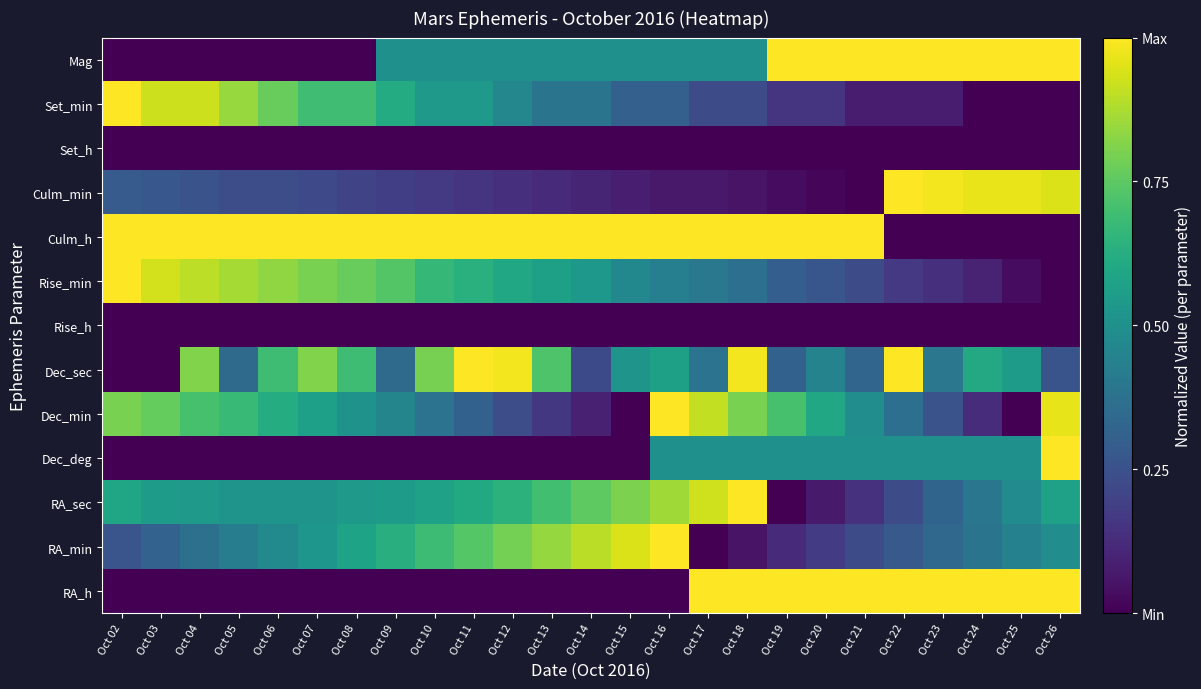

Reading left to right, list all the values displayed in this chart.

RA_h: Oct 02=0.0	Oct 03=0.0	Oct 04=0.0	Oct 05=0.0	Oct 06=0.0	Oct 07=0.0	Oct 08=0.0	Oct 09=0.0	Oct 10=0.0	Oct 11=0.0	Oct 12=0.0	Oct 13=0.0	Oct 14=0.0	Oct 15=0.0	Oct 16=0.0	Oct 17=1.0	Oct 18=1.0	Oct 19=1.0	Oct 20=1.0	Oct 21=1.0	Oct 22=1.0	Oct 23=1.0	Oct 24=1.0	Oct 25=1.0	Oct 26=1.0
RA_min: Oct 02=0.3	Oct 03=0.3	Oct 04=0.4	Oct 05=0.4	Oct 06=0.5	Oct 07=0.5	Oct 08=0.6	Oct 09=0.6	Oct 10=0.7	Oct 11=0.7	Oct 12=0.8	Oct 13=0.8	Oct 14=0.9	Oct 15=0.9	Oct 16=1.0	Oct 17=0.0	Oct 18=0.1	Oct 19=0.1	Oct 20=0.2	Oct 21=0.2	Oct 22=0.3	Oct 23=0.3	Oct 24=0.4	Oct 25=0.4	Oct 26=0.5
RA_sec: Oct 02=0.6	Oct 03=0.6	Oct 04=0.5	Oct 05=0.5	Oct 06=0.5	Oct 07=0.5	Oct 08=0.5	Oct 09=0.6	Oct 10=0.6	Oct 11=0.6	Oct 12=0.6	Oct 13=0.7	Oct 14=0.8	Oct 15=0.8	Oct 16=0.9	Oct 17=0.9	Oct 18=1.0	Oct 19=0.0	Oct 20=0.1	Oct 21=0.1	Oct 22=0.2	Oct 23=0.3	Oct 24=0.4	Oct 25=0.5	Oct 26=0.6
Dec_deg: Oct 02=0.0	Oct 03=0.0	Oct 04=0.0	Oct 05=0.0	Oct 06=0.0	Oct 07=0.0	Oct 08=0.0	Oct 09=0.0	Oct 10=0.0	Oct 11=0.0	Oct 12=0.0	Oct 13=0.0	Oct 14=0.0	Oct 15=0.0	Oct 16=0.5	Oct 17=0.5	Oct 18=0.5	Oct 19=0.5	Oct 20=0.5	Oct 21=0.5	Oct 22=0.5	Oct 23=0.5	Oct 24=0.5	Oct 25=0.5	Oct 26=1.0
Dec_min: Oct 02=0.8	Oct 03=0.8	Oct 04=0.7	Oct 05=0.7	Oct 06=0.6	Oct 07=0.6	Oct 08=0.5	Oct 09=0.5	Oct 10=0.4	Oct 11=0.3	Oct 12=0.2	Oct 13=0.2	Oct 14=0.1	Oct 15=0.0	Oct 16=1.0	Oct 17=0.9	Oct 18=0.8	Oct 19=0.7	Oct 20=0.6	Oct 21=0.5	Oct 22=0.4	Oct 23=0.3	Oct 24=0.1	Oct 25=0.0	Oct 26=1.0
Dec_sec: Oct 02=0.0	Oct 03=0.0	Oct 04=0.8	Oct 05=0.3	Oct 06=0.7	Oct 07=0.8	Oct 08=0.7	Oct 09=0.3	Oct 10=0.8	Oct 11=1.0	Oct 12=1.0	Oct 13=0.7	Oct 14=0.2	Oct 15=0.5	Oct 16=0.6	Oct 17=0.4	Oct 18=1.0	Oct 19=0.3	Oct 20=0.4	Oct 21=0.3	Oct 22=1.0	Oct 23=0.4	Oct 24=0.6	Oct 25=0.6	Oct 26=0.3
Rise_h: Oct 02=0.0	Oct 03=0.0	Oct 04=0.0	Oct 05=0.0	Oct 06=0.0	Oct 07=0.0	Oct 08=0.0	Oct 09=0.0	Oct 10=0.0	Oct 11=0.0	Oct 12=0.0	Oct 13=0.0	Oct 14=0.0	Oct 15=0.0	Oct 16=0.0	Oct 17=0.0	Oct 18=0.0	Oct 19=0.0	Oct 20=0.0	Oct 21=0.0	Oct 22=0.0	Oct 23=0.0	Oct 24=0.0	Oct 25=0.0	Oct 26=0.0
Rise_min: Oct 02=1.0	Oct 03=0.9	Oct 04=0.9	Oct 05=0.9	Oct 06=0.8	Oct 07=0.8	Oct 08=0.8	Oct 09=0.7	Oct 10=0.7	Oct 11=0.6	Oct 12=0.6	Oct 13=0.6	Oct 14=0.5	Oct 15=0.5	Oct 16=0.4	Oct 17=0.4	Oct 18=0.4	Oct 19=0.3	Oct 20=0.3	Oct 21=0.2	Oct 22=0.2	Oct 23=0.1	Oct 24=0.1	Oct 25=0.0	Oct 26=0.0
Culm_h: Oct 02=1.0	Oct 03=1.0	Oct 04=1.0	Oct 05=1.0	Oct 06=1.0	Oct 07=1.0	Oct 08=1.0	Oct 09=1.0	Oct 10=1.0	Oct 11=1.0	Oct 12=1.0	Oct 13=1.0	Oct 14=1.0	Oct 15=1.0	Oct 16=1.0	Oct 17=1.0	Oct 18=1.0	Oct 19=1.0	Oct 20=1.0	Oct 21=1.0	Oct 22=0.0	Oct 23=0.0	Oct 24=0.0	Oct 25=0.0	Oct 26=0.0
Culm_min: Oct 02=0.3	Oct 03=0.3	Oct 04=0.3	Oct 05=0.2	Oct 06=0.2	Oct 07=0.2	Oct 08=0.2	Oct 09=0.2	Oct 10=0.2	Oct 11=0.2	Oct 12=0.1	Oct 13=0.1	Oct 14=0.1	Oct 15=0.1	Oct 16=0.1	Oct 17=0.1	Oct 18=0.1	Oct 19=0.0	Oct 20=0.0	Oct 21=0.0	Oct 22=1.0	Oct 23=1.0	Oct 24=1.0	Oct 25=1.0	Oct 26=0.9
Set_h: Oct 02=0.0	Oct 03=0.0	Oct 04=0.0	Oct 05=0.0	Oct 06=0.0	Oct 07=0.0	Oct 08=0.0	Oct 09=0.0	Oct 10=0.0	Oct 11=0.0	Oct 12=0.0	Oct 13=0.0	Oct 14=0.0	Oct 15=0.0	Oct 16=0.0	Oct 17=0.0	Oct 18=0.0	Oct 19=0.0	Oct 20=0.0	Oct 21=0.0	Oct 22=0.0	Oct 23=0.0	Oct 24=0.0	Oct 25=0.0	Oct 26=0.0
Set_min: Oct 02=1.0	Oct 03=0.9	Oct 04=0.9	Oct 05=0.8	Oct 06=0.8	Oct 07=0.7	Oct 08=0.7	Oct 09=0.6	Oct 10=0.5	Oct 11=0.5	Oct 12=0.5	Oct 13=0.4	Oct 14=0.4	Oct 15=0.3	Oct 16=0.3	Oct 17=0.2	Oct 18=0.2	Oct 19=0.2	Oct 20=0.2	Oct 21=0.1	Oct 22=0.1	Oct 23=0.1	Oct 24=0.0	Oct 25=0.0	Oct 26=0.0
Mag: Oct 02=0.0	Oct 03=0.0	Oct 04=0.0	Oct 05=0.0	Oct 06=0.0	Oct 07=0.0	Oct 08=0.0	Oct 09=0.5	Oct 10=0.5	Oct 11=0.5	Oct 12=0.5	Oct 13=0.5	Oct 14=0.5	Oct 15=0.5	Oct 16=0.5	Oct 17=0.5	Oct 18=0.5	Oct 19=1.0	Oct 20=1.0	Oct 21=1.0	Oct 22=1.0	Oct 23=1.0	Oct 24=1.0	Oct 25=1.0	Oct 26=1.0